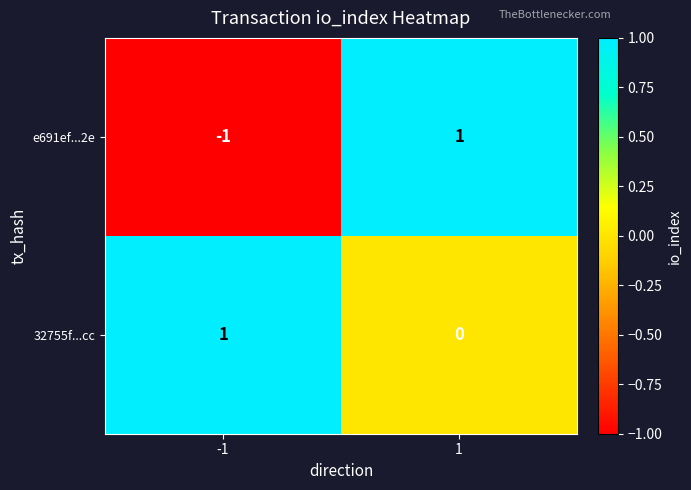

What is the maximum value shown in the chart?

1